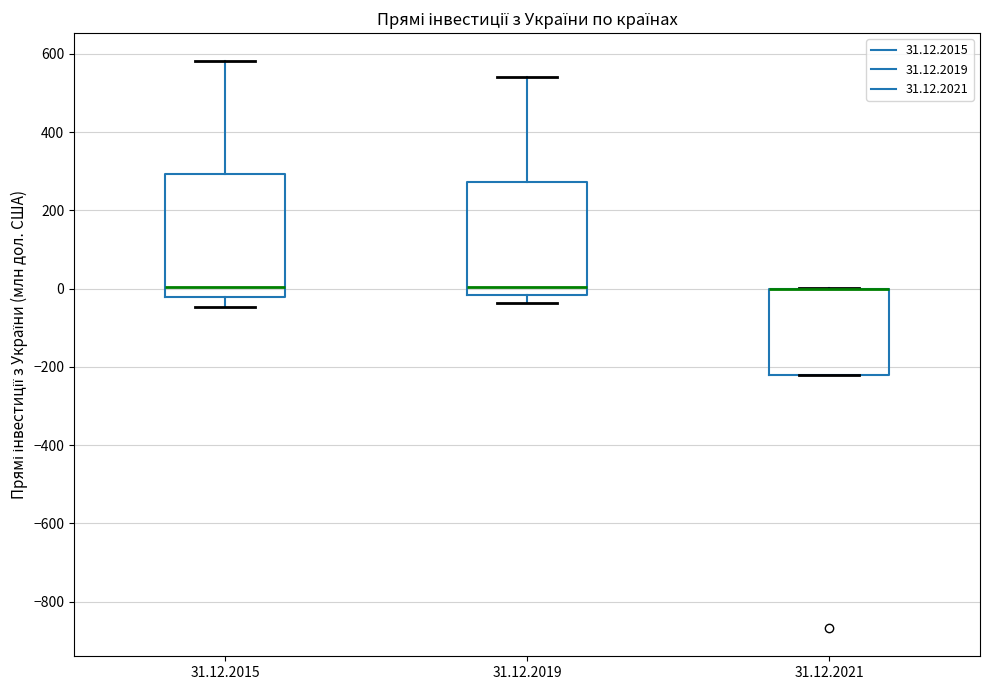

Reading left to right, transcribe this box plot: for each box, give where its median line is, the range the box spans, and where its two whiskers end, as read against the y-axis. The values are not printed on the chart, so give them approximately, as read against the axis.

31.12.2015: median 0, box -20 to 300, whiskers -40 to 580
31.12.2019: median 0, box -20 to 280, whiskers -40 to 540
31.12.2021: median 0 (drawn on the box's upper edge), box -220 to 0, whiskers -220 to 0